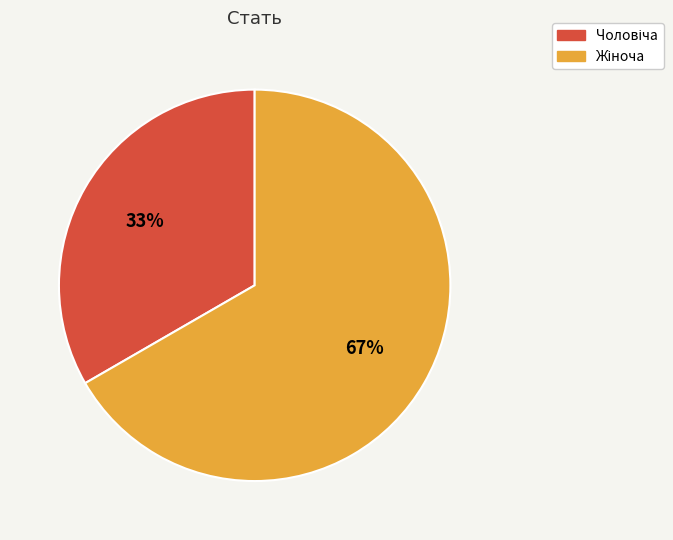

Is there any slice that represents more than half of the pie?

Yes